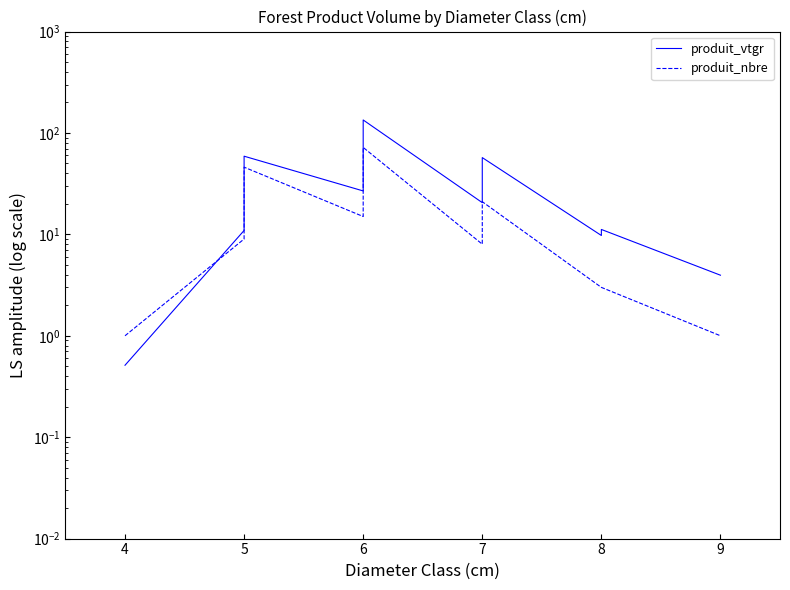

At which category does produit_vtgr reach its first local valley?

6